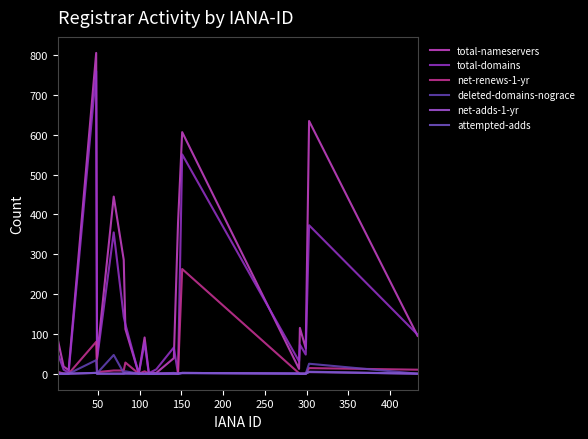

How many lines are shown in the chart?

6